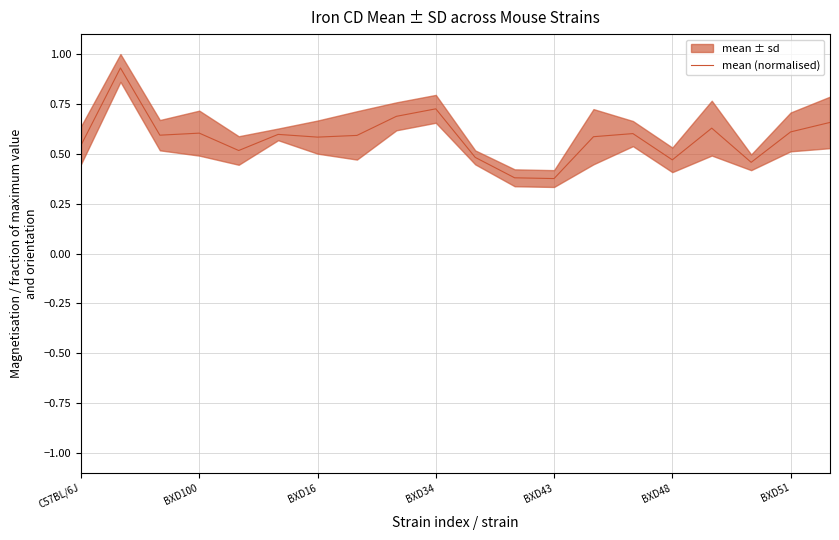

What is the average value?

0.6